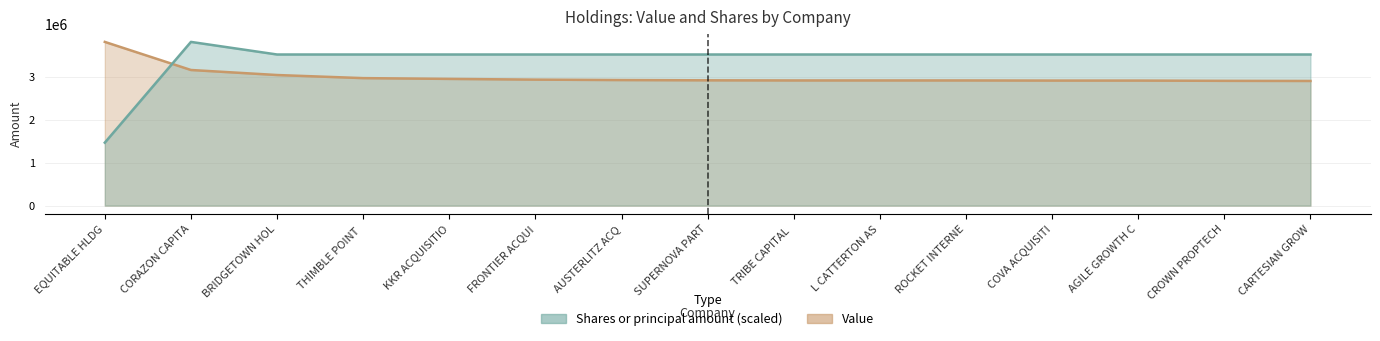

Does the chart display data point markers on the line(s)?

No